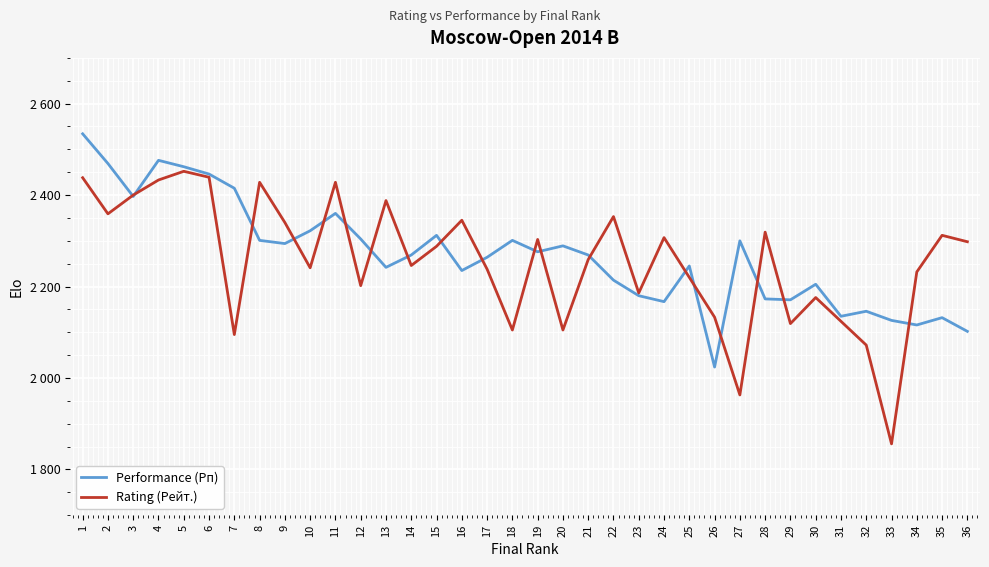

Which series has the largest total across all categories?

Performance (Рп)